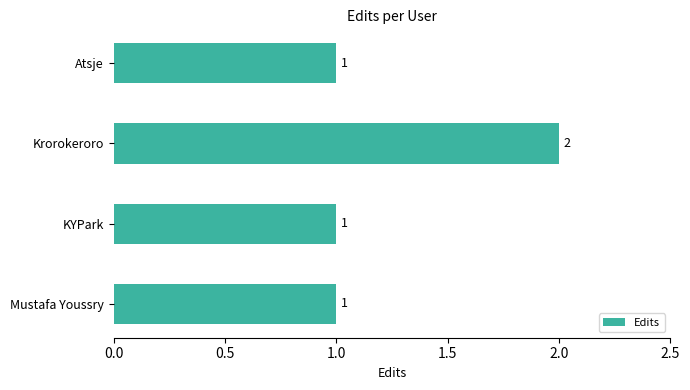

What is the sum of the values at Krorokeroro and KYPark?

3